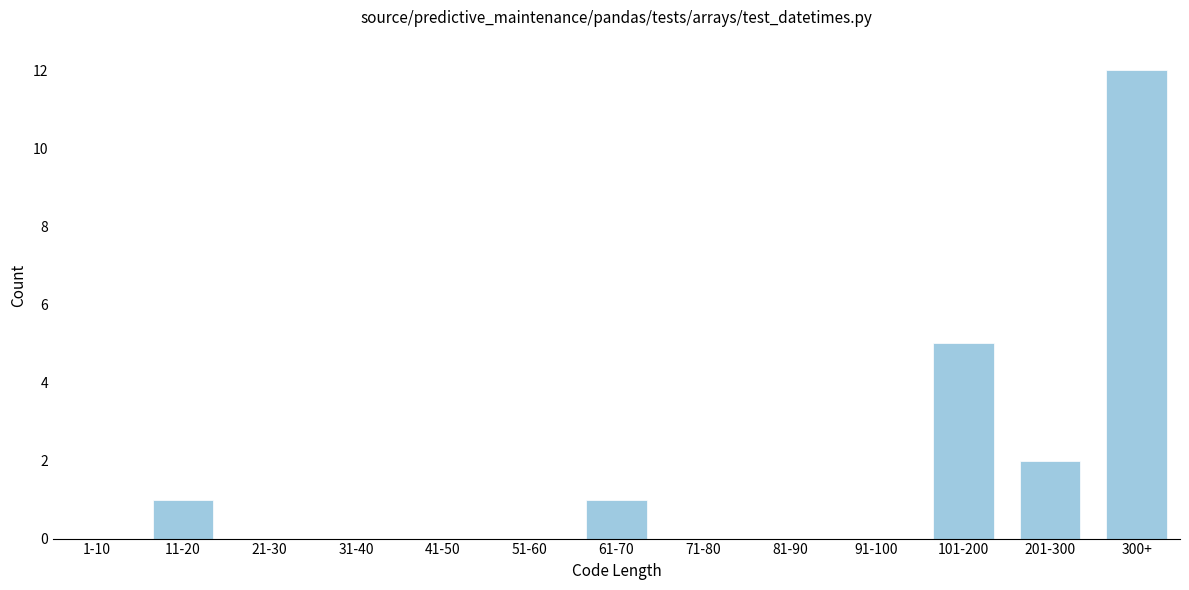

Reading right to left, what are all the values shown in this chart?

300+=12	201-300=2	101-200=5	91-100=0	81-90=0	71-80=0	61-70=1	51-60=0	41-50=0	31-40=0	21-30=0	11-20=1	1-10=0